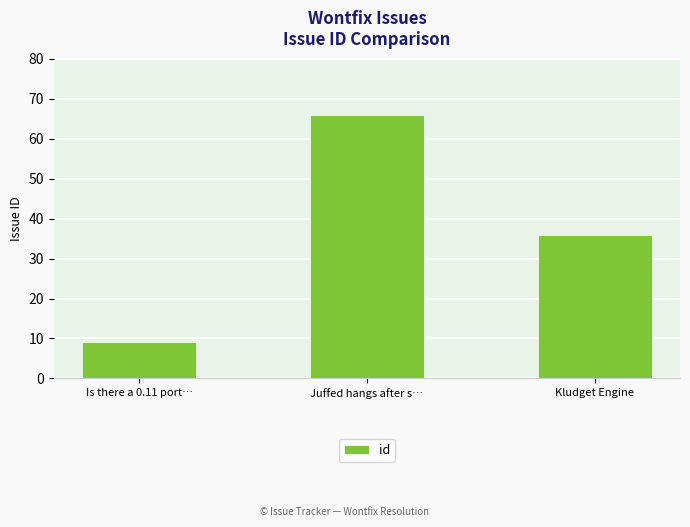

Is it true that the value at Is there a 0.11 port… is 9?

True